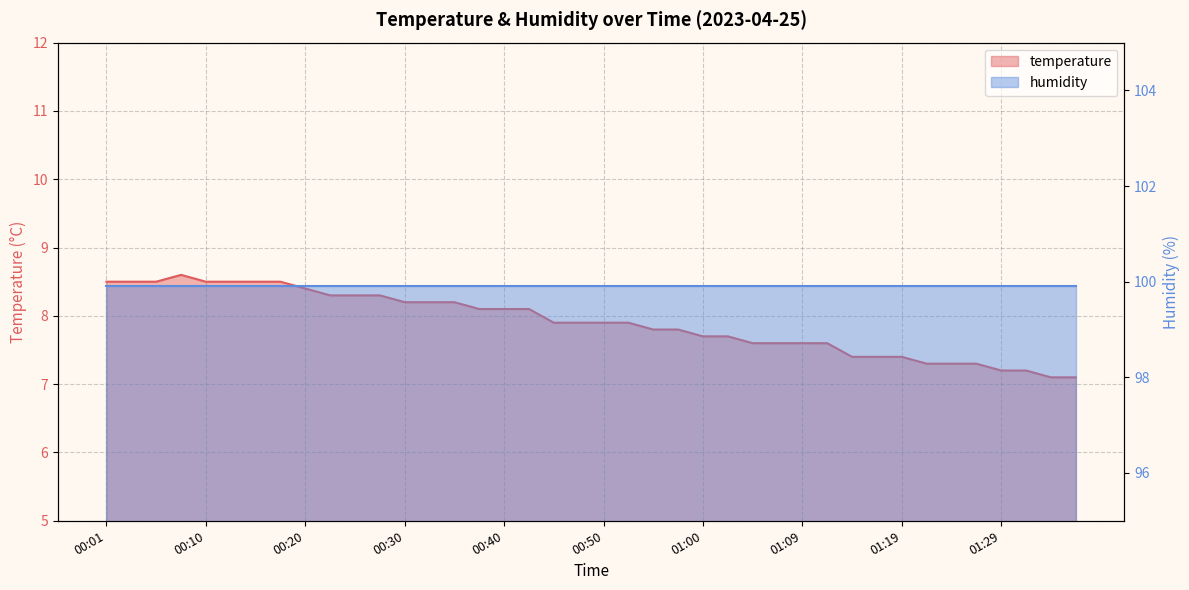

Reading left to right, list all the values displayed in this chart.

8.5	8.5	8.5	8.6	8.5	8.5	8.5	8.5	8.4	8.3	8.3	8.3	8.2	8.2	8.2	8.1	8.1	8.1	7.9	7.9	7.9	7.9	7.8	7.8	7.7	7.7	7.6	7.6	7.6	7.6	7.4	7.4	7.4	7.3	7.3	7.3	7.2	7.2	7.1	7.1